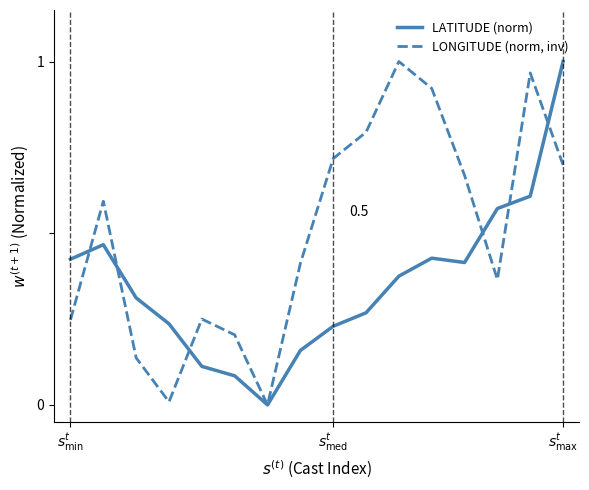

Which series has the largest total across all categories?

LONGITUDE (norm, inv)